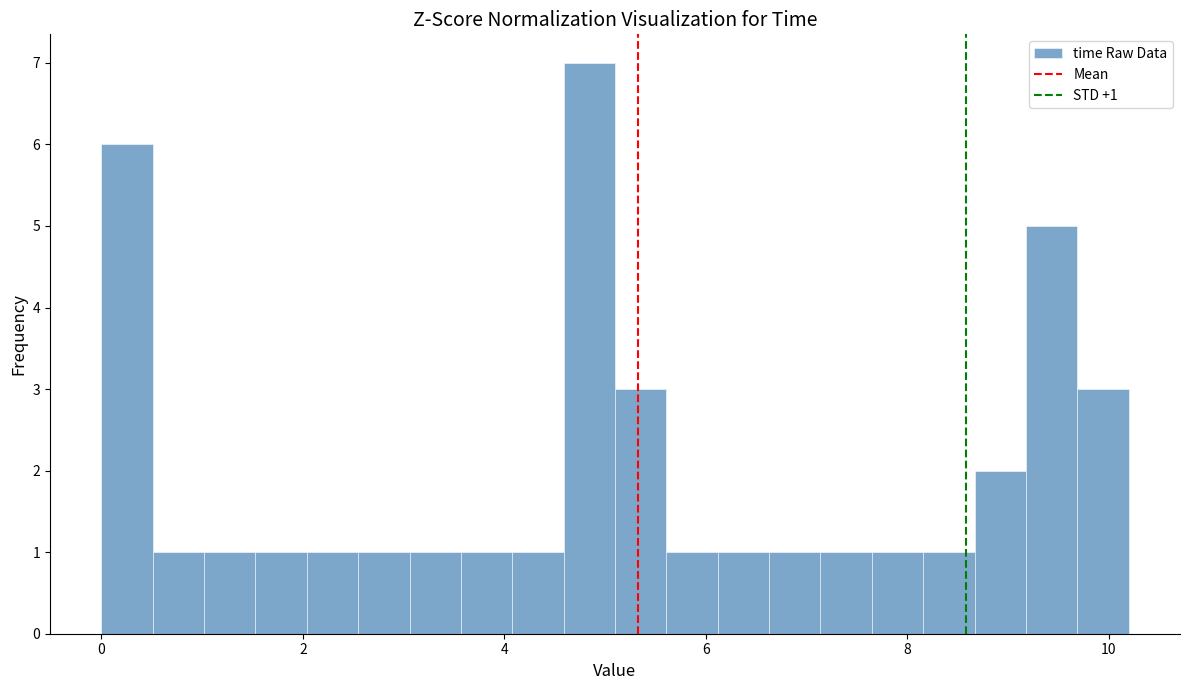

Read against the x-axis, roughly where is the centre of the tallest bar?

4.8